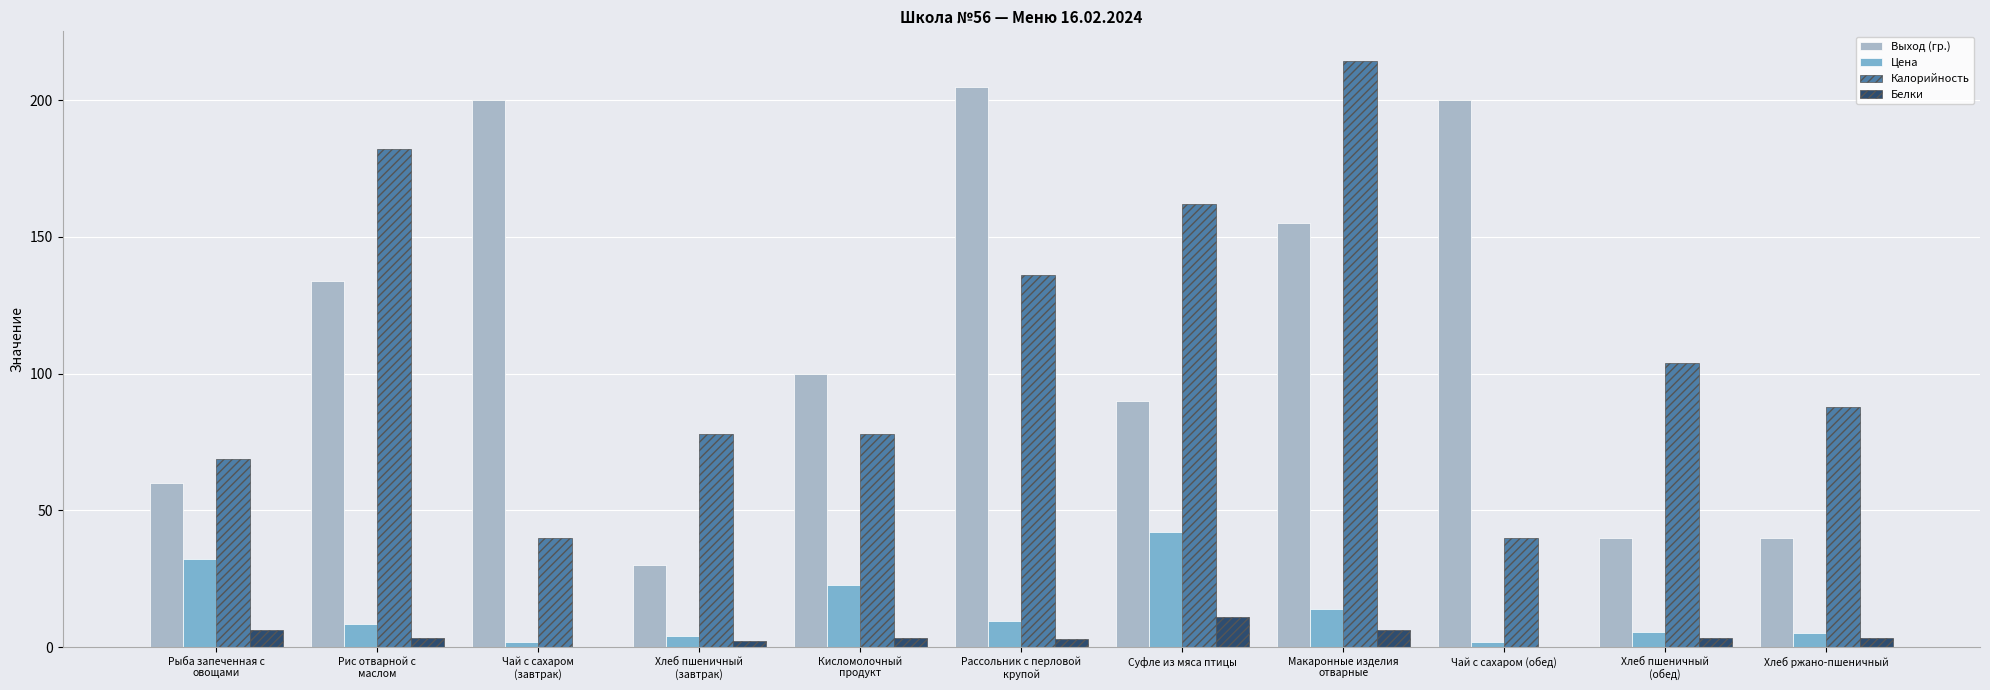

What is the maximum value for Выход (гр.)?

205.0